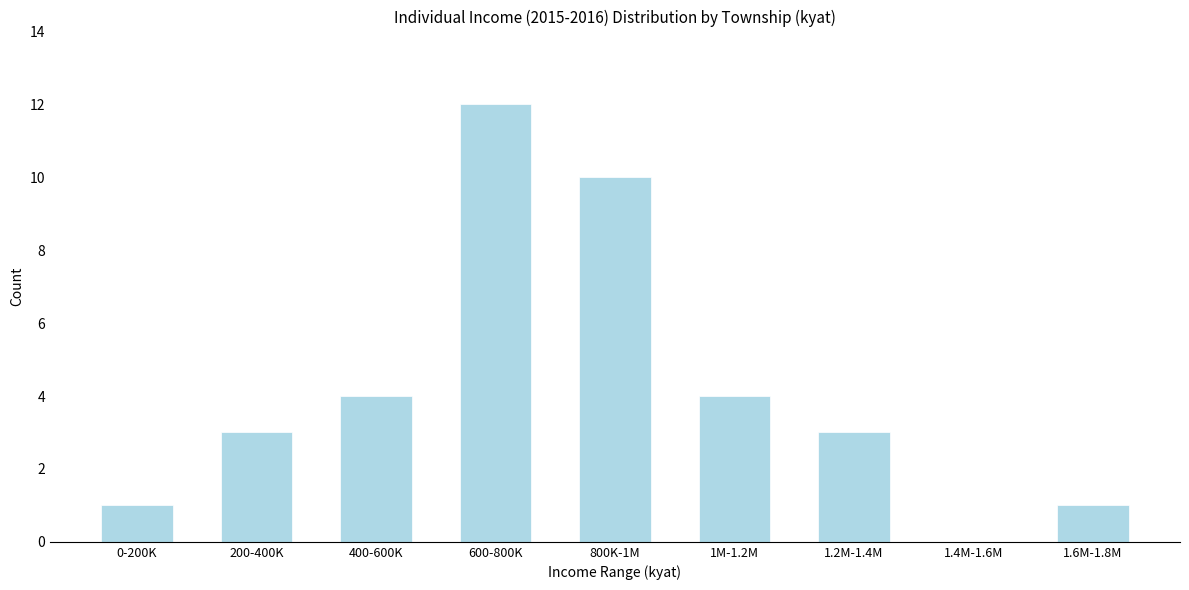

Reading left to right, extract all data points from this chart.

0-200K=1	200-400K=3	400-600K=4	600-800K=12	800K-1M=10	1M-1.2M=4	1.2M-1.4M=3	1.4M-1.6M=0	1.6M-1.8M=1